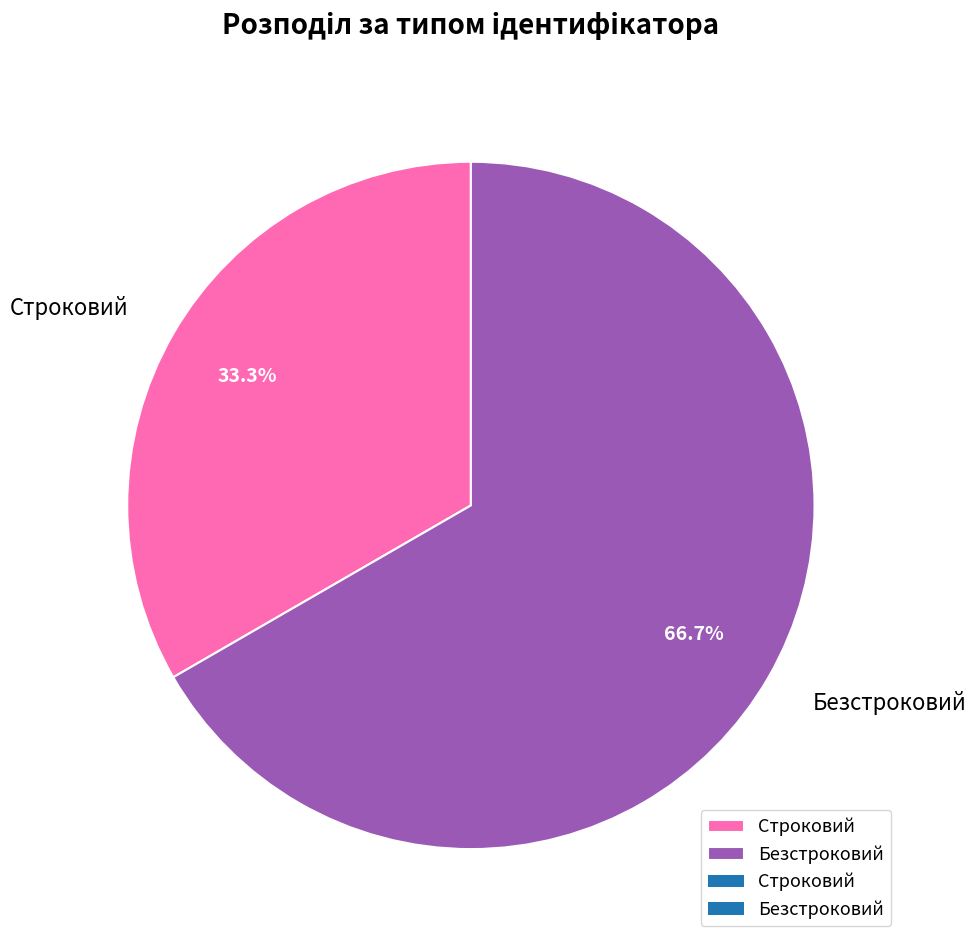

Count the number of slices in the pie.

2